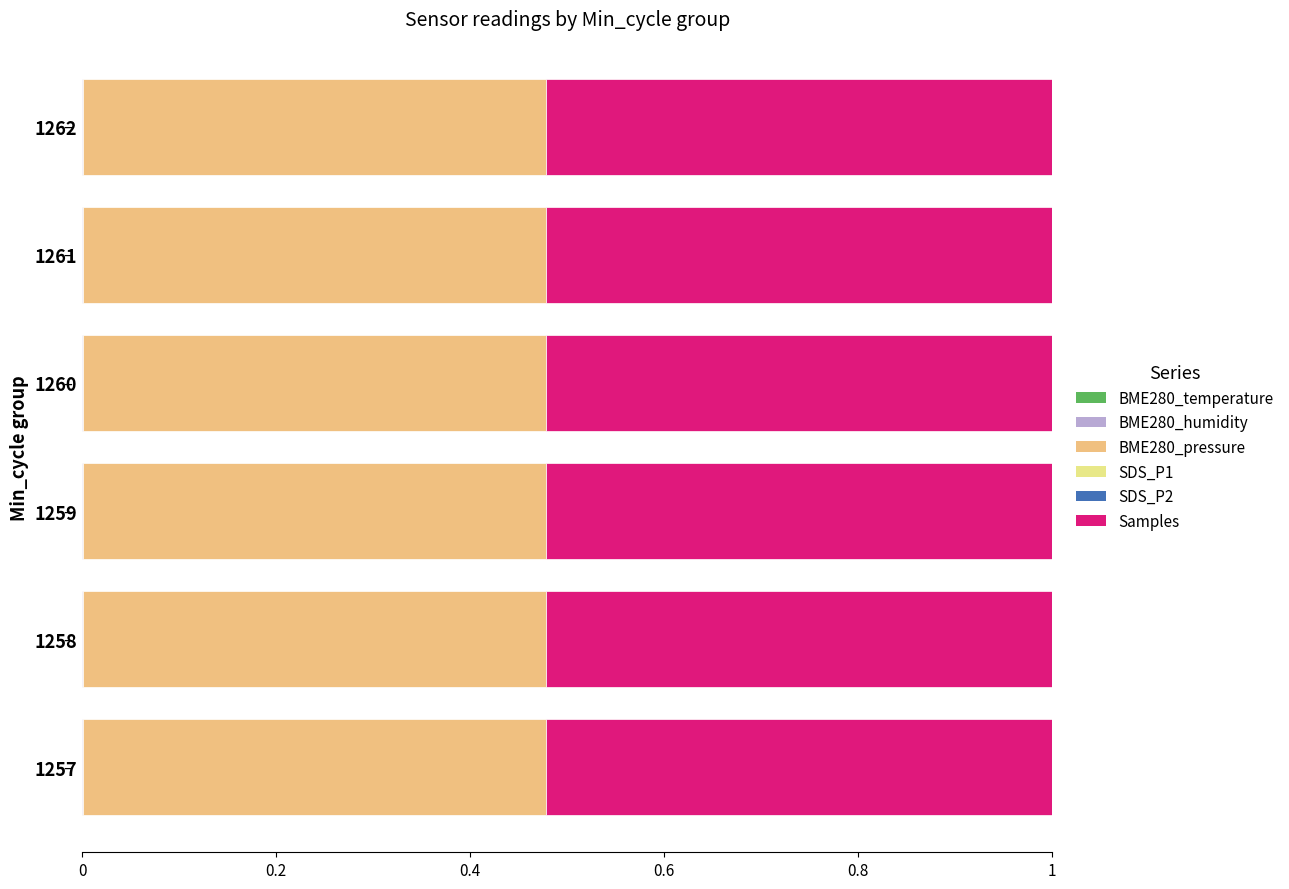

How many data points does each series have?

6